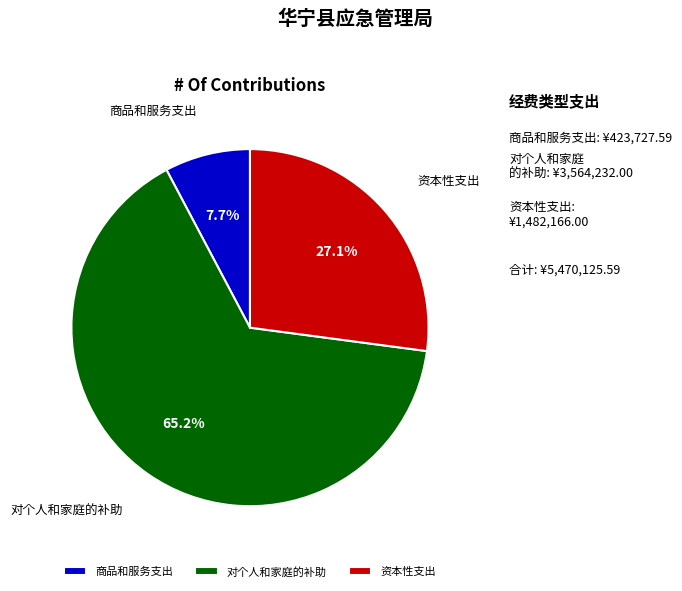

Is it true that 商品和服务支出 is 8% of the pie?

True